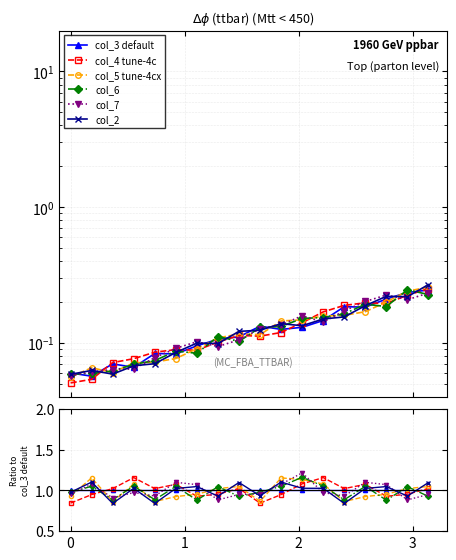

How many interior local valleys does the col_5 tune-4cx series have?

4